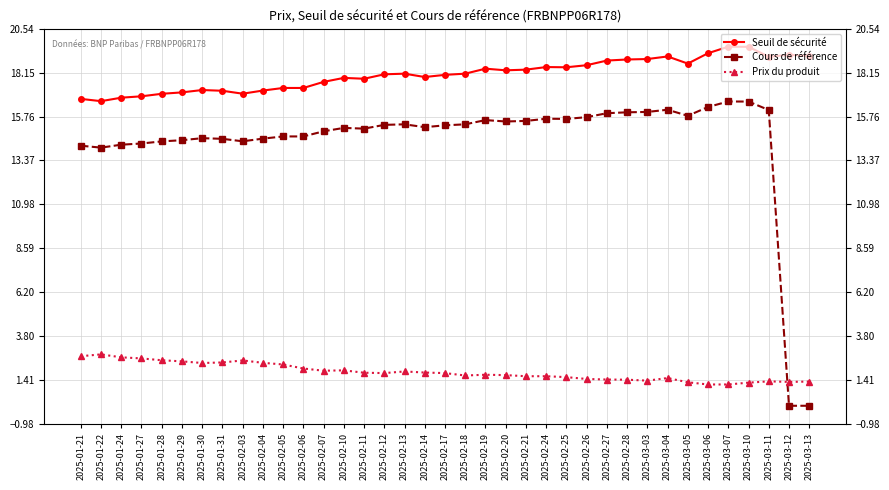

Where do Cours de référence and Prix du produit first cross each other?

2025-03-11 and 2025-03-12